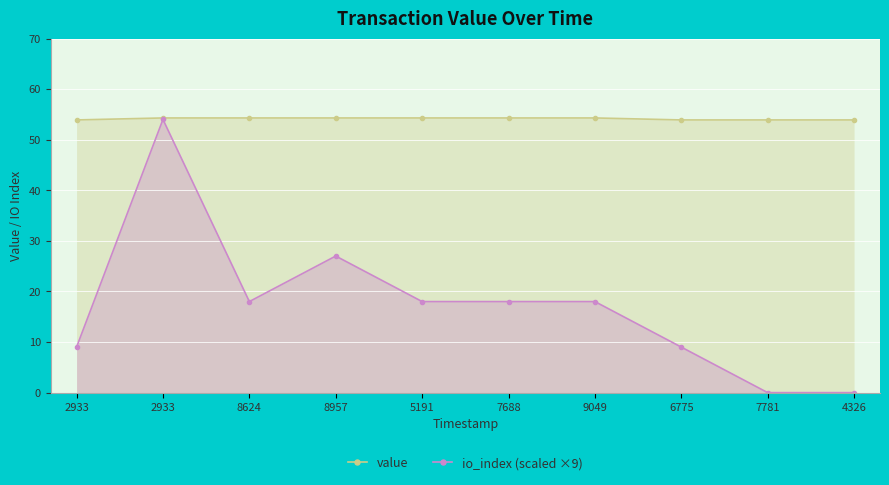

What are all the series names shown in the legend?

value, io_index (scaled ×9)